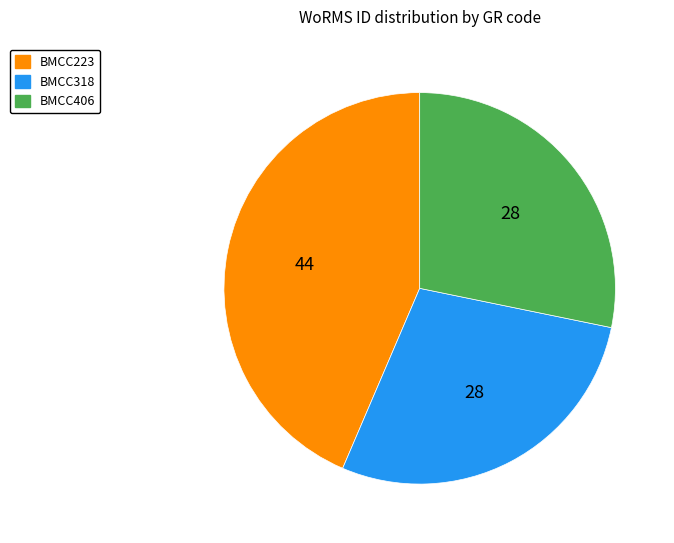

Is BMCC318 the majority of the pie?

No